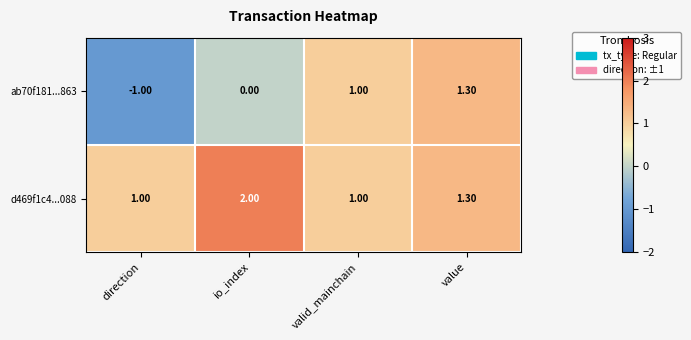

List the series in order of their overall mean, highest first.

d469f1c4...088, ab70f181...863